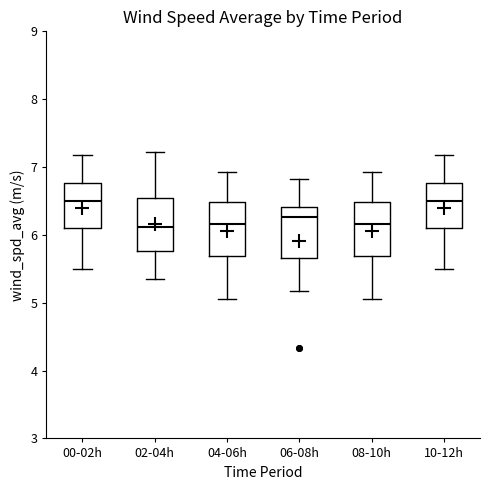

Reading left to right, transcribe this box plot: for each box, give where its median line is, the range the box spans, and where its two whiskers end, as read against the y-axis. The values are not printed on the chart, so give them approximately, as read against the axis.

00-02h: median 6.5, box 6.1 to 6.8, whiskers 5.5 to 7.2
02-04h: median 6.1, box 5.8 to 6.5, whiskers 5.4 to 7.2
04-06h: median 6.2, box 5.7 to 6.5, whiskers 5.1 to 6.9
06-08h: median 6.3, box 5.7 to 6.4, whiskers 5.2 to 6.8
08-10h: median 6.2, box 5.7 to 6.5, whiskers 5.1 to 6.9
10-12h: median 6.5, box 6.1 to 6.8, whiskers 5.5 to 7.2